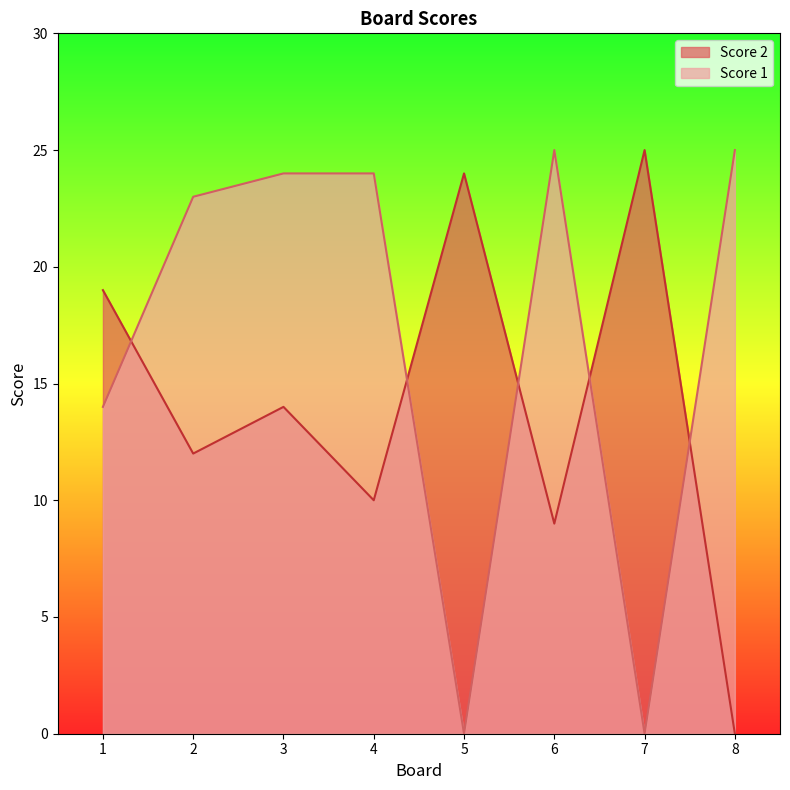

At 6, list the series in order from largest to smallest.

Score 1, Score 2